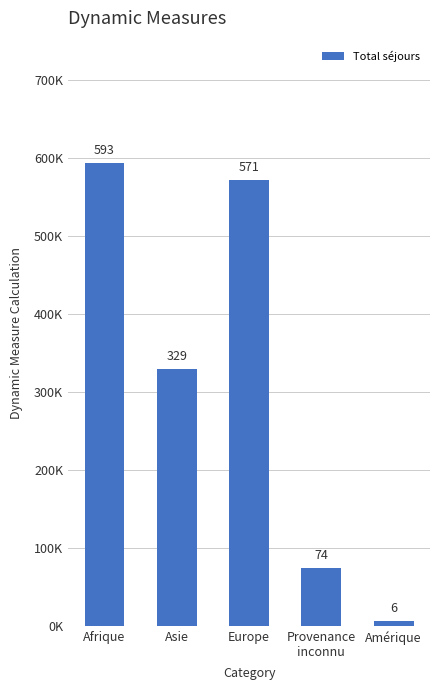

Reading right to left, what are all the values shown in this chart?

6	74	571	329	593